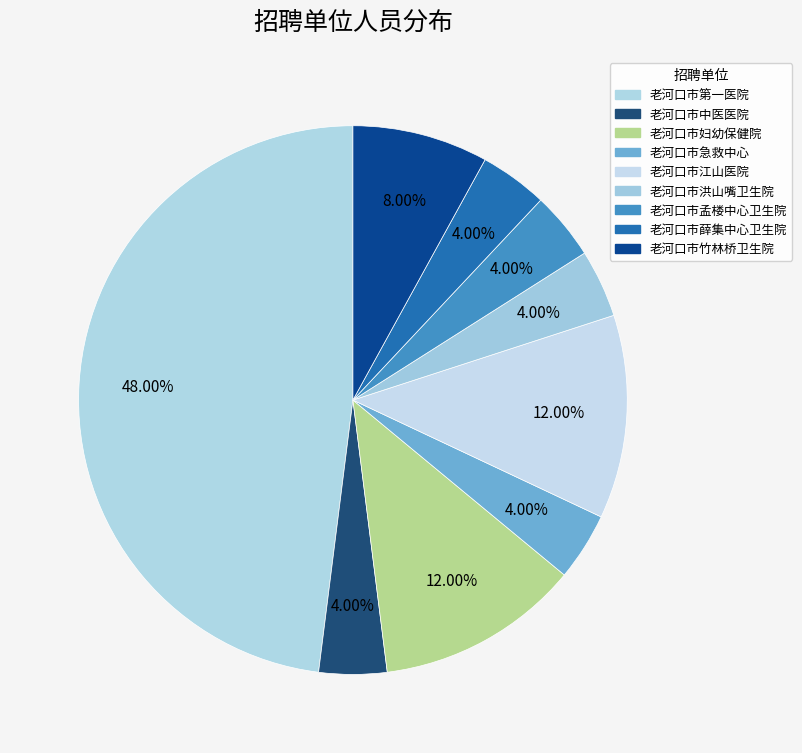

Which category has the biggest portion of the pie?

老河口市第一医院